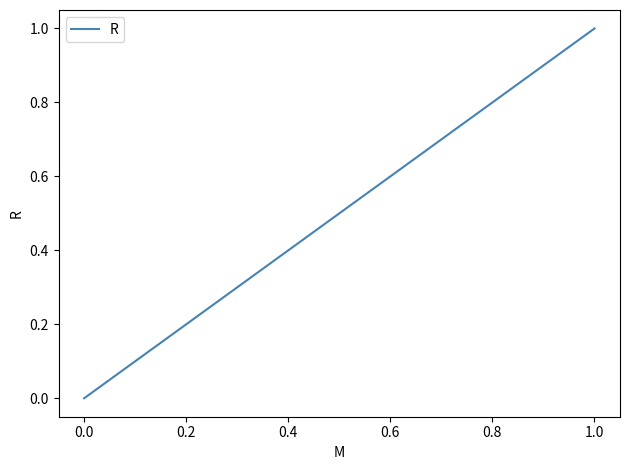

How many series are shown in this chart?

1